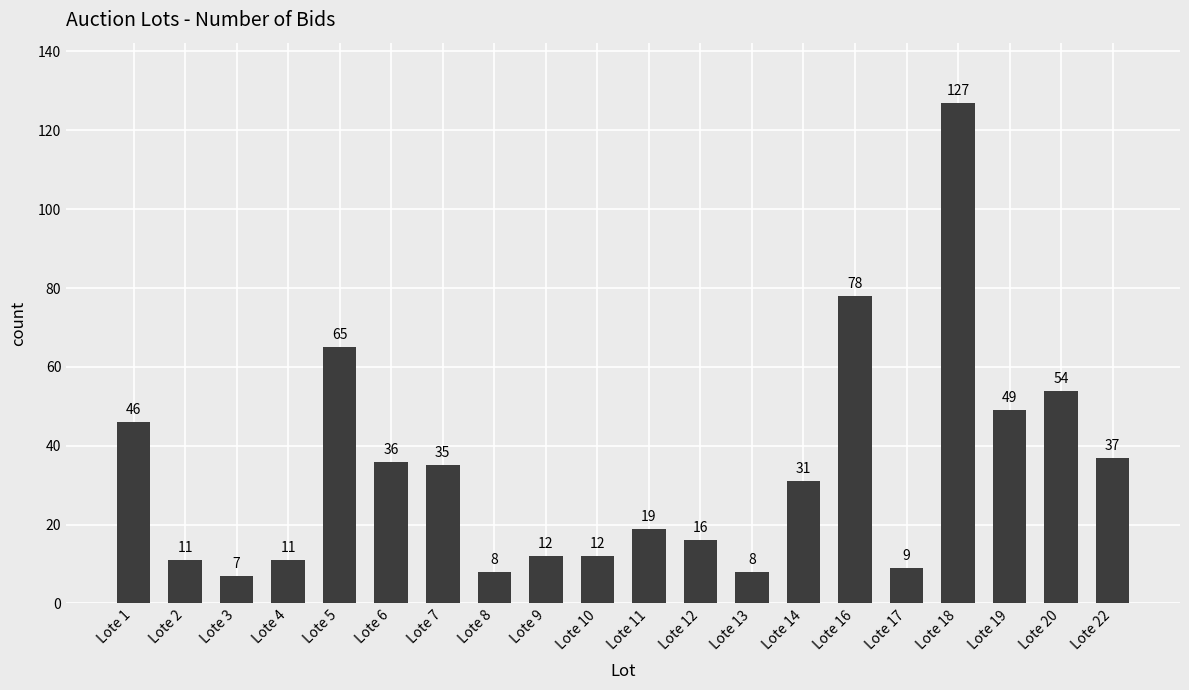

What is the change in value from Lote 4 to Lote 16?

+67